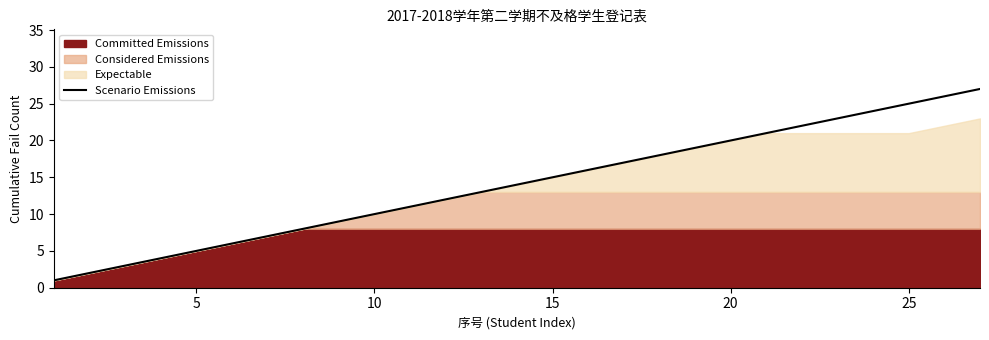

The value of Scenario Emissions at 20 is 29. True or false?

False